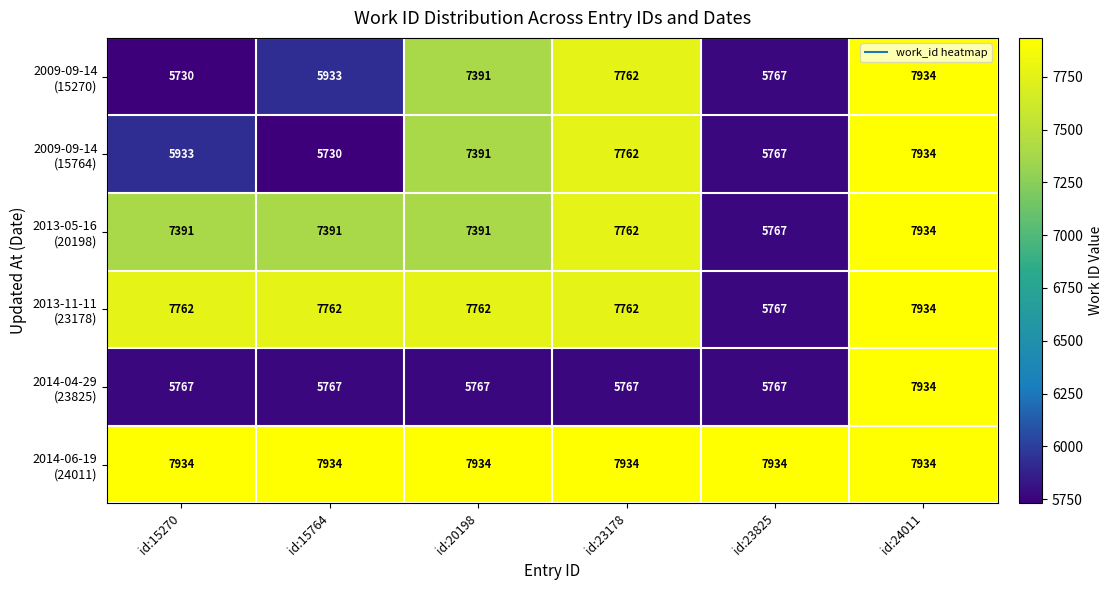

What is the smallest value displayed?

5730